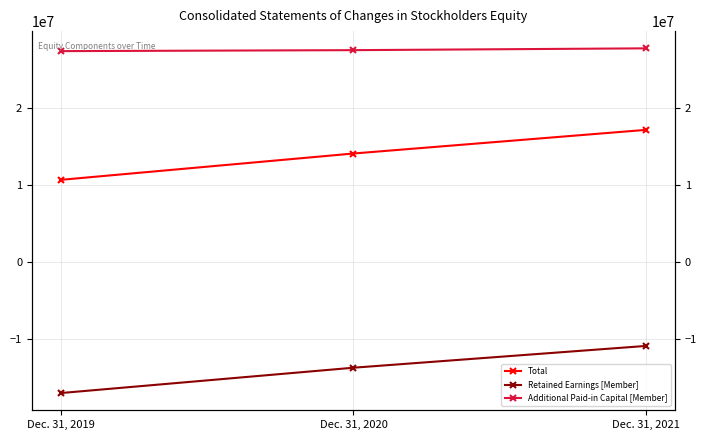

What is the value of the Total point at the 3rd from the left?

17105760